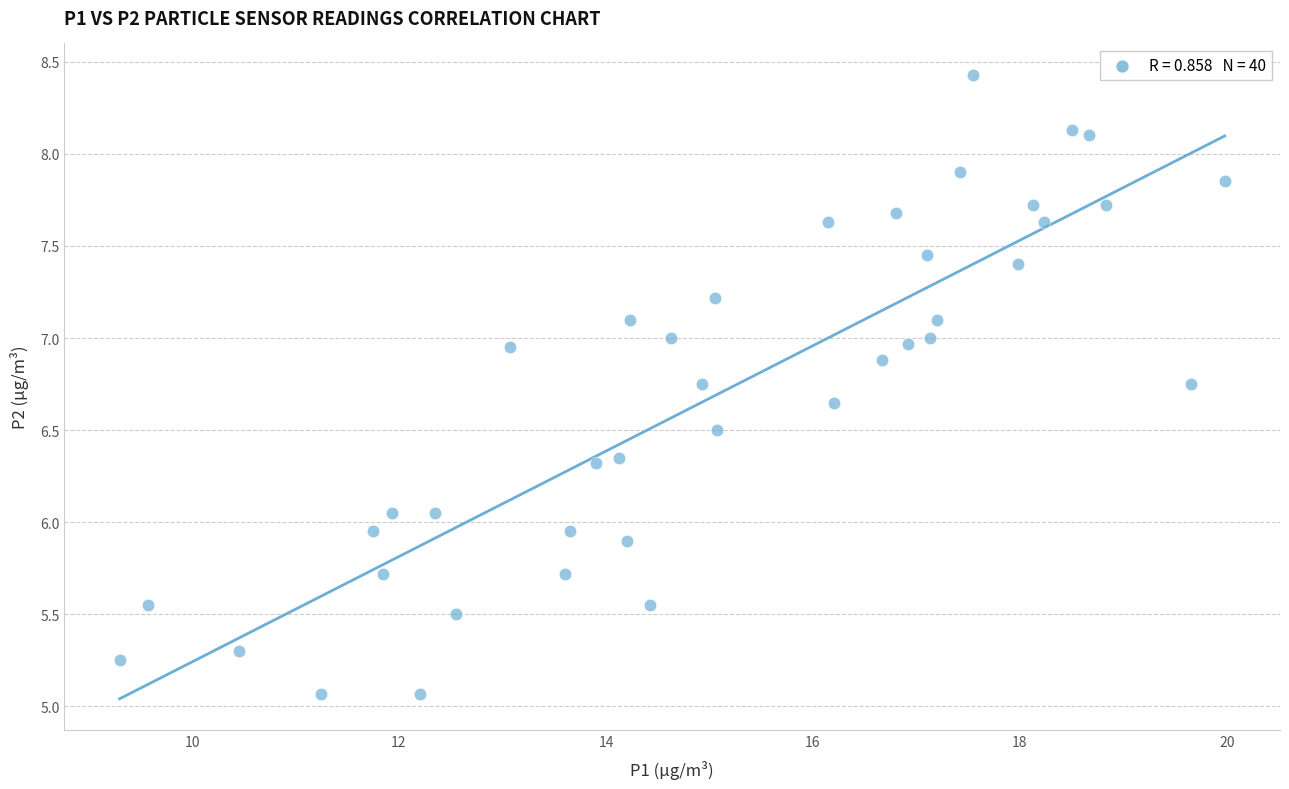

What is the range of Y values (max minus min)?

3.4